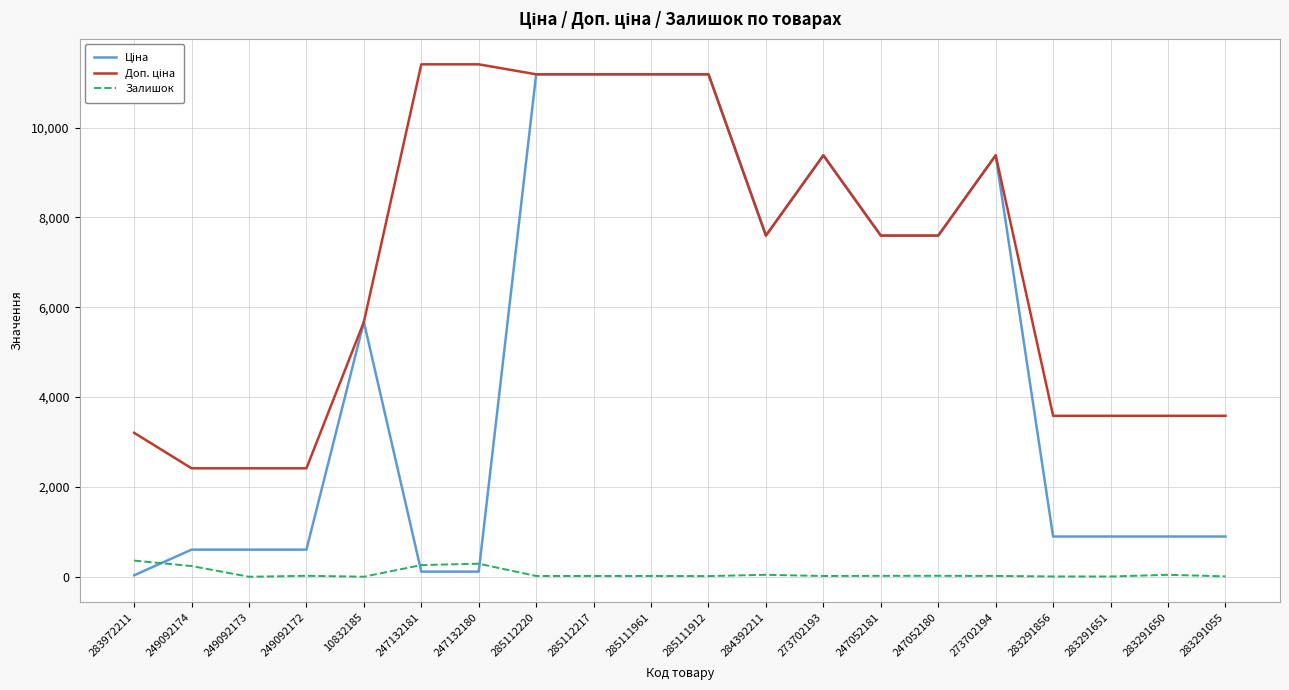

What is the maximum value shown in the chart?

11410.0